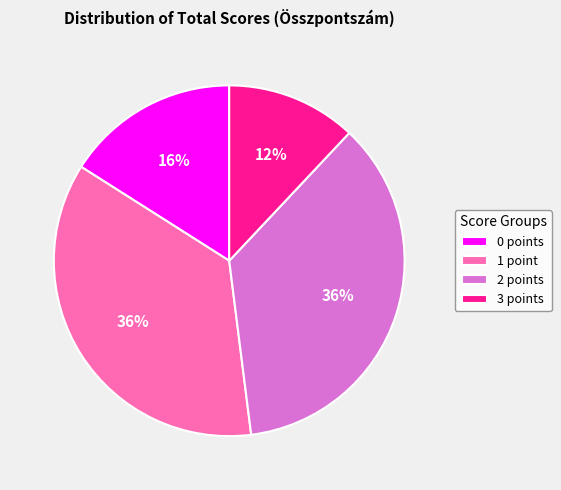

Does 3 points account for over 50% of the chart?

No